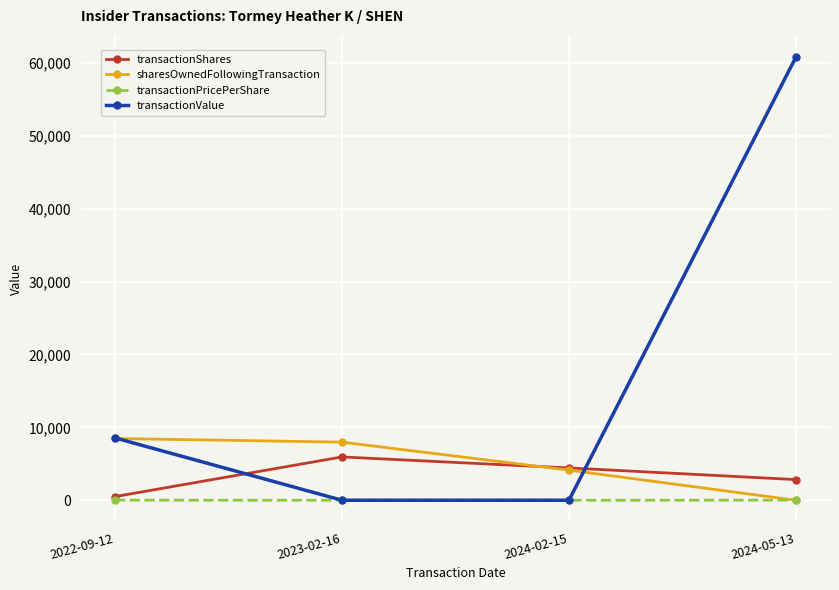

Is the value of transactionValue at 2024-05-13 greater than the value of transactionShares at 2024-05-13?

Yes